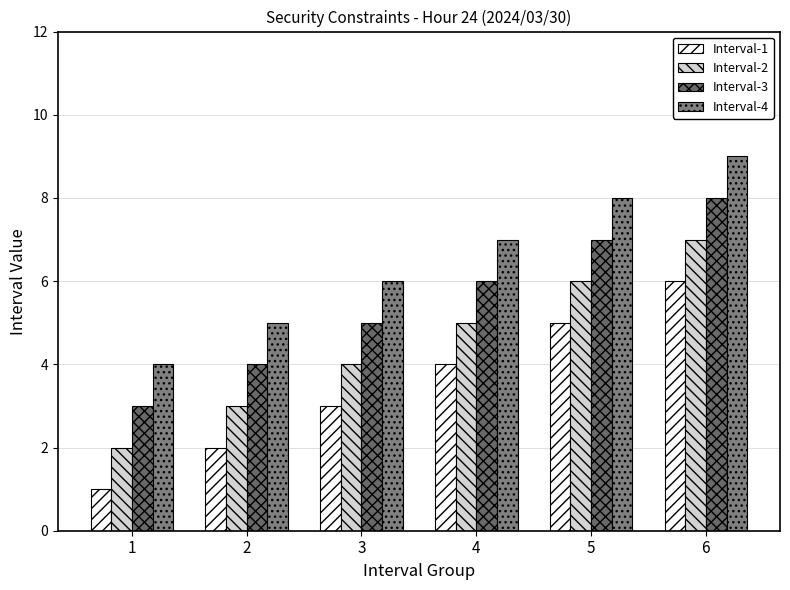

The Interval-1 series shows 3 at 5. True or false?

False